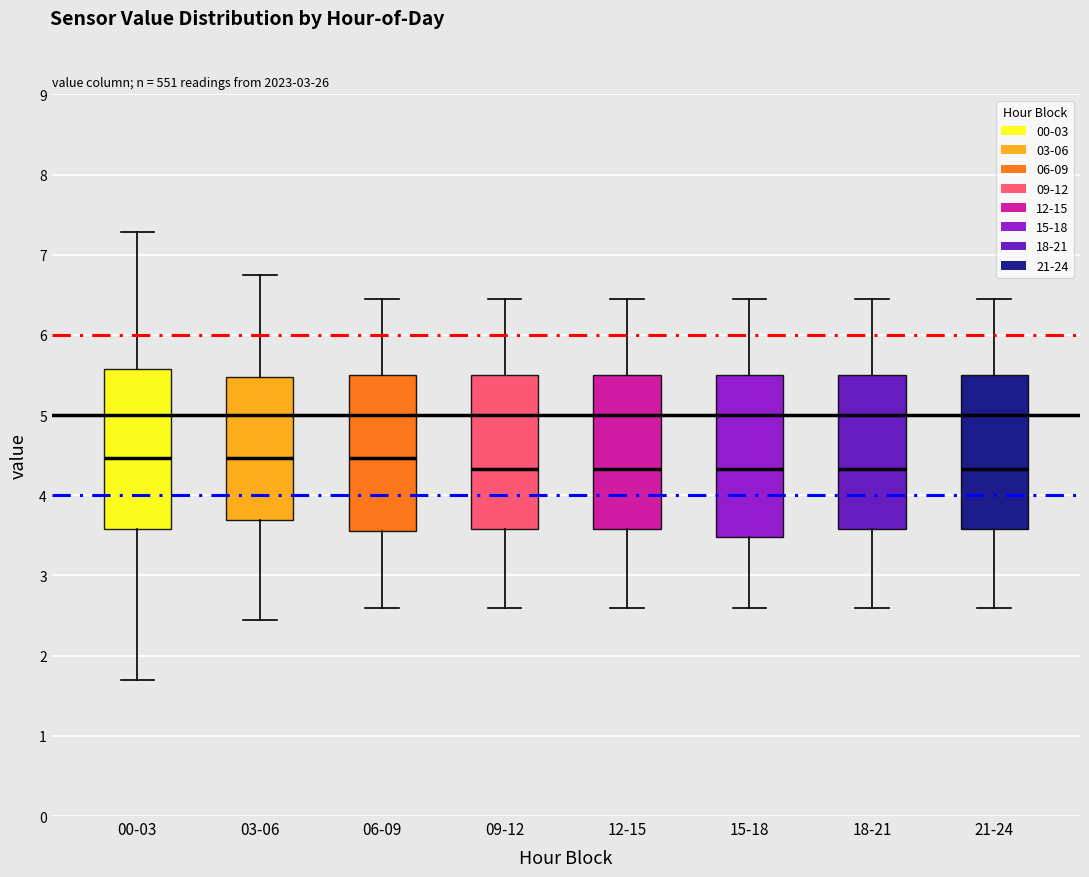

Reading left to right, transcribe this box plot: for each box, give where its median line is, the range the box spans, and where its two whiskers end, as read against the y-axis. The values are not printed on the chart, so give them approximately, as read against the axis.

00-03: median 4.5, box 3.6 to 5.6, whiskers 1.7 to 7.3
03-06: median 4.5, box 3.7 to 5.5, whiskers 2.5 to 6.8
06-09: median 4.5, box 3.6 to 5.5, whiskers 2.6 to 6.5
09-12: median 4.3, box 3.6 to 5.5, whiskers 2.6 to 6.5
12-15: median 4.3, box 3.6 to 5.5, whiskers 2.6 to 6.5
15-18: median 4.3, box 3.5 to 5.5, whiskers 2.6 to 6.5
18-21: median 4.3, box 3.6 to 5.5, whiskers 2.6 to 6.5
21-24: median 4.3, box 3.6 to 5.5, whiskers 2.6 to 6.5